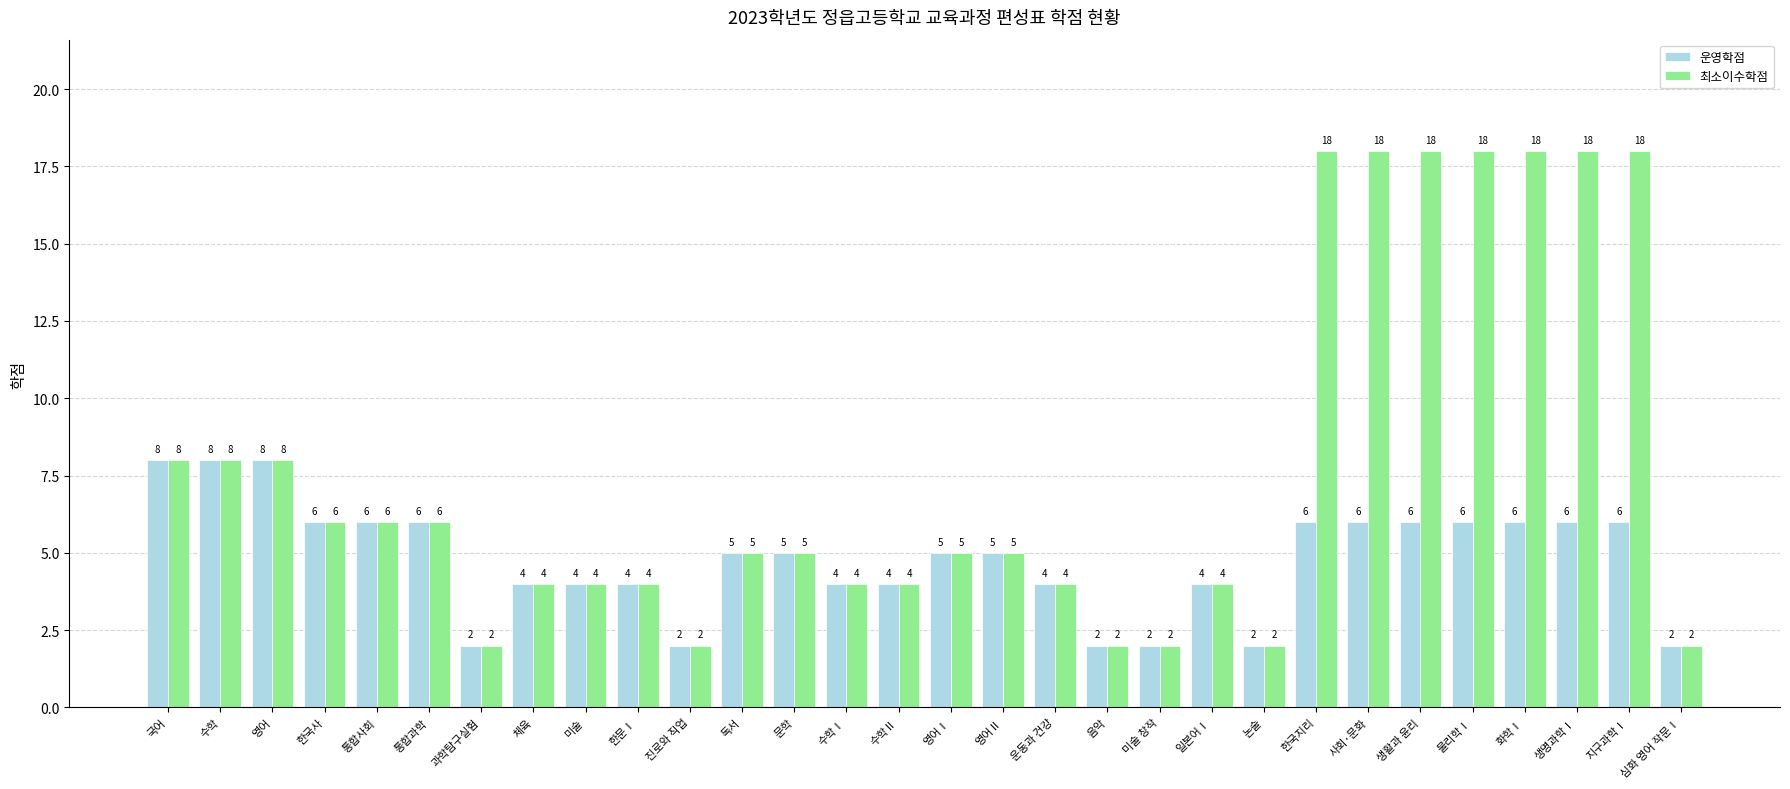

What is the highest value of the 최소이수학점 series?

18